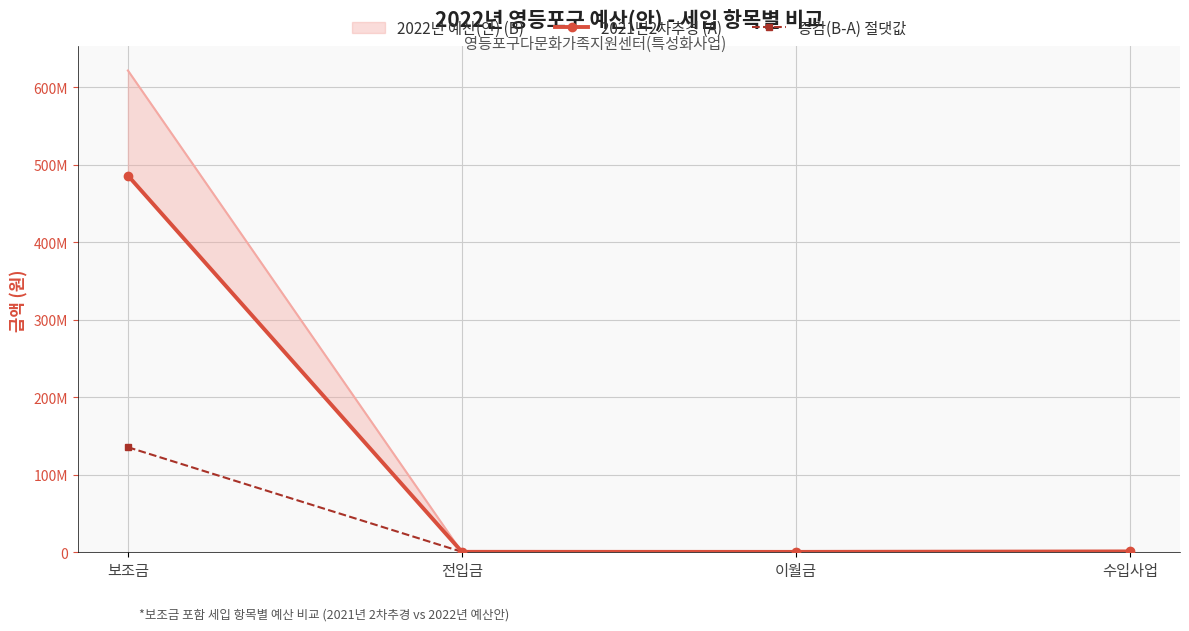

How many lines are shown in the chart?

2